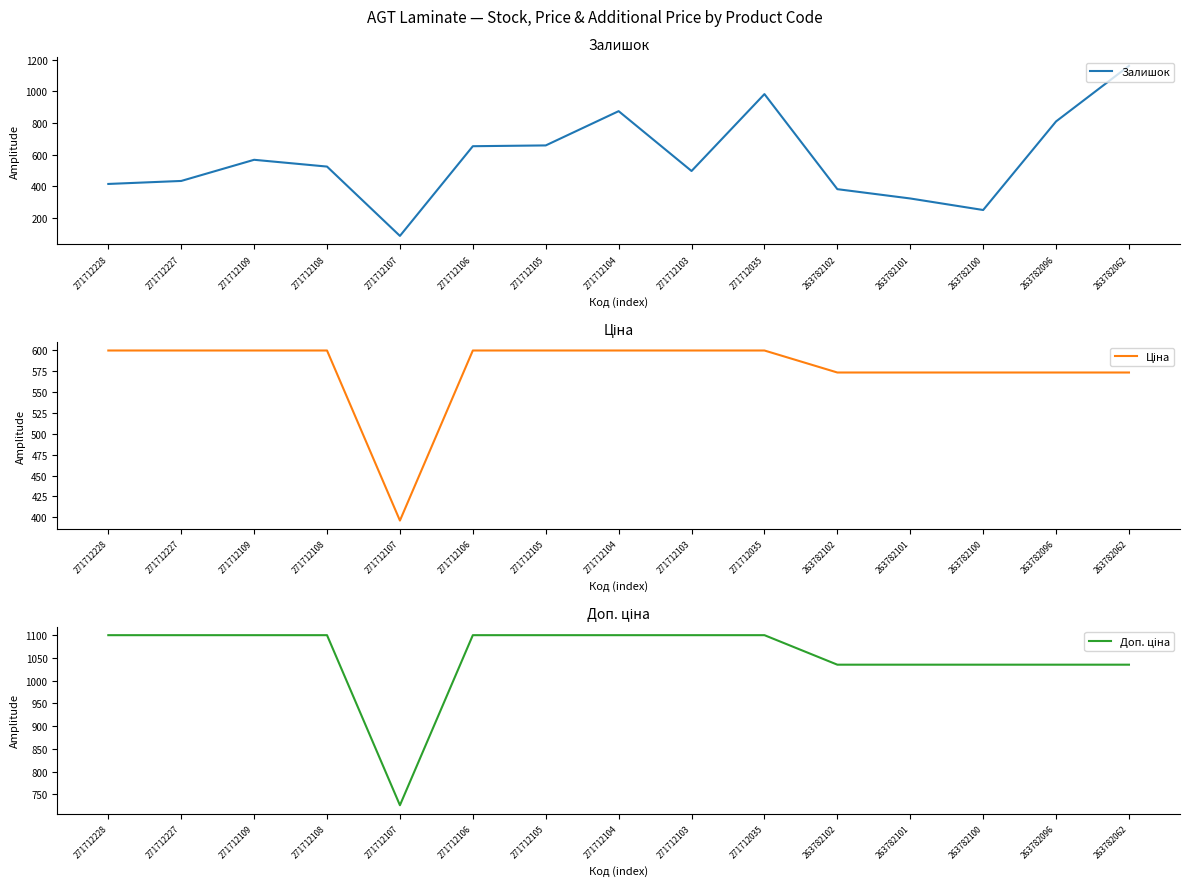

At which label is Ціна closest to 497?

263782102